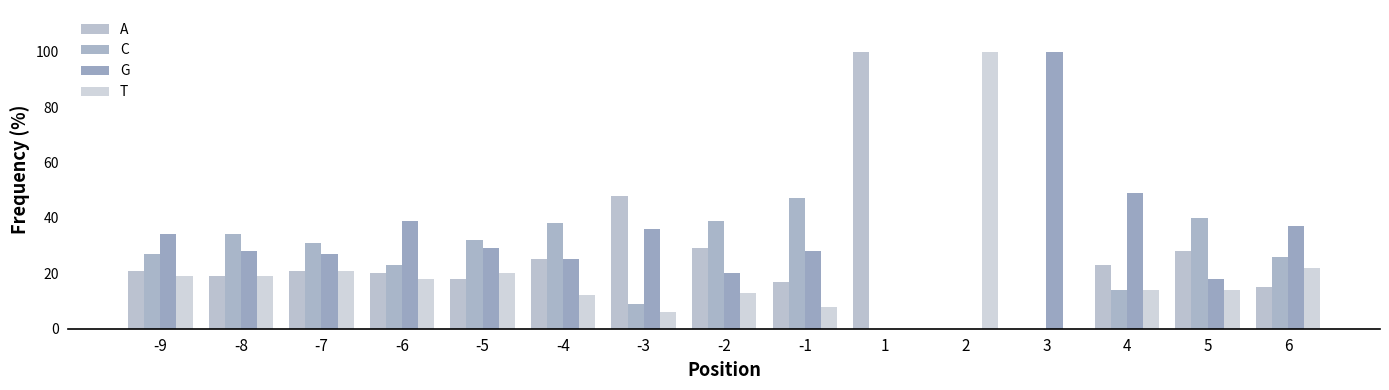

Are the bars horizontal?

No